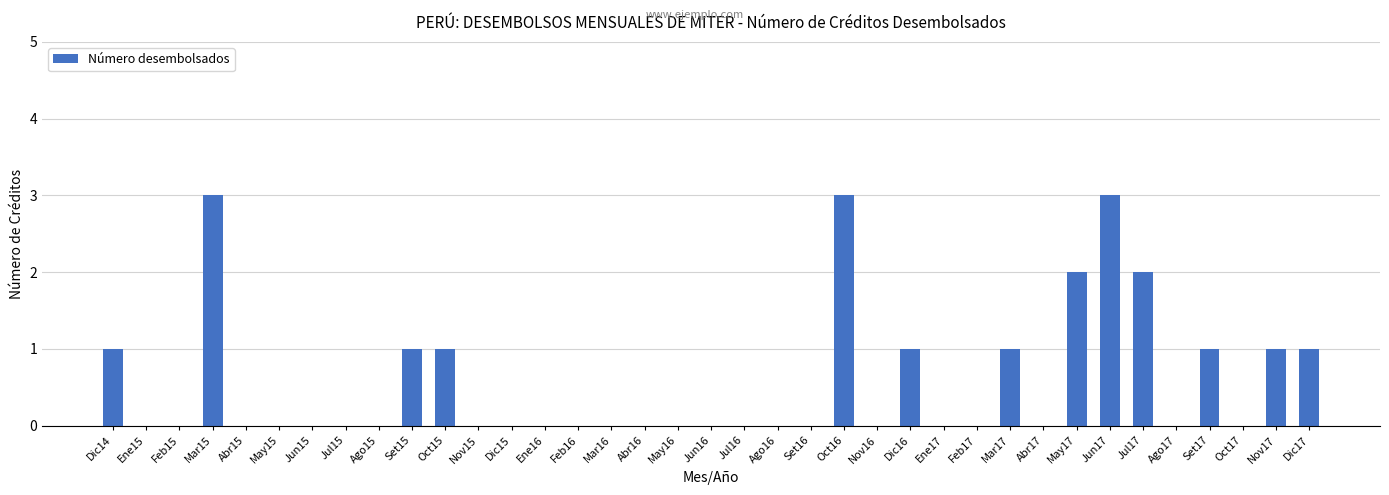

The value at Oct17 is -2. True or false?

False